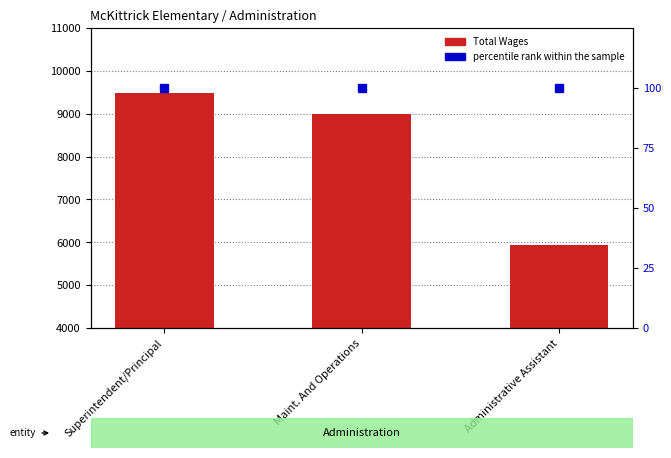

Which category has the lowest value in the Total Wages series?

Administrative Assistant